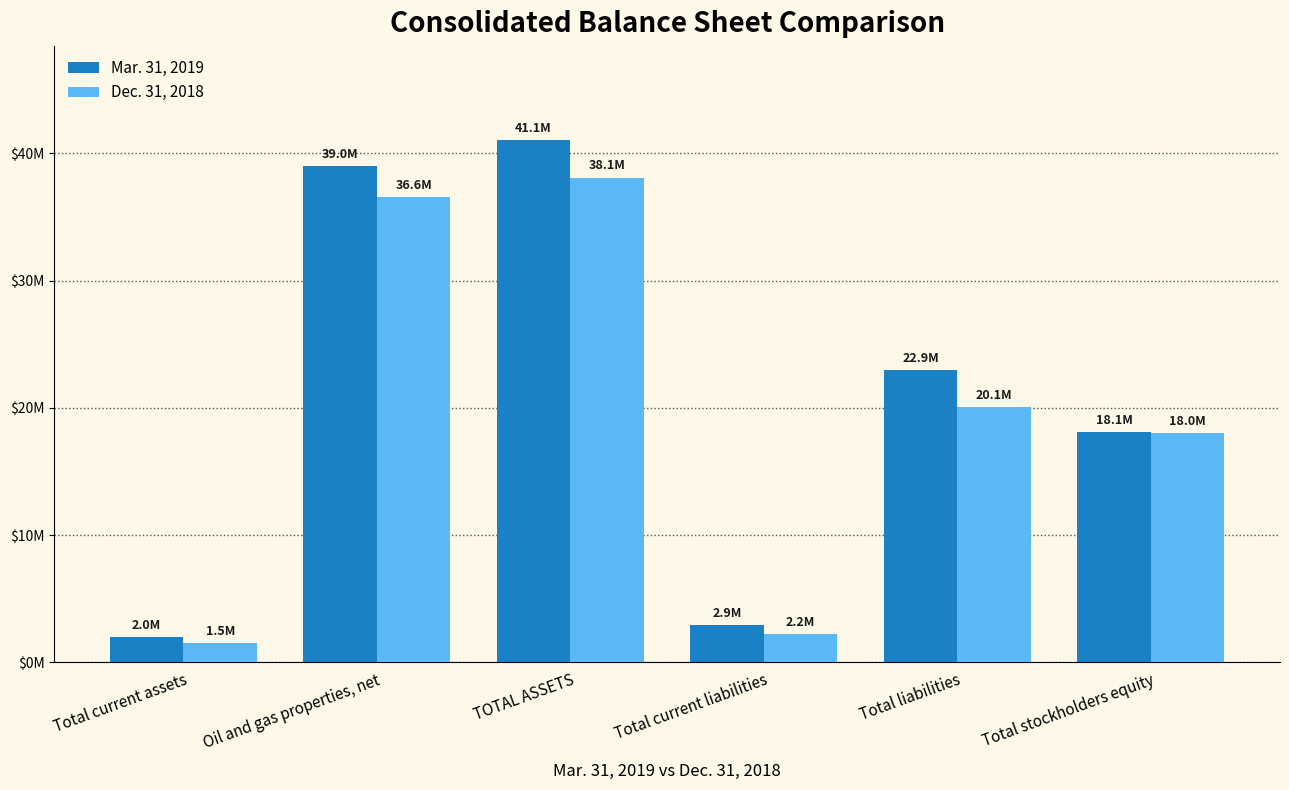

List the series in order of their overall mean, lowest first.

Dec. 31, 2018, Mar. 31, 2019